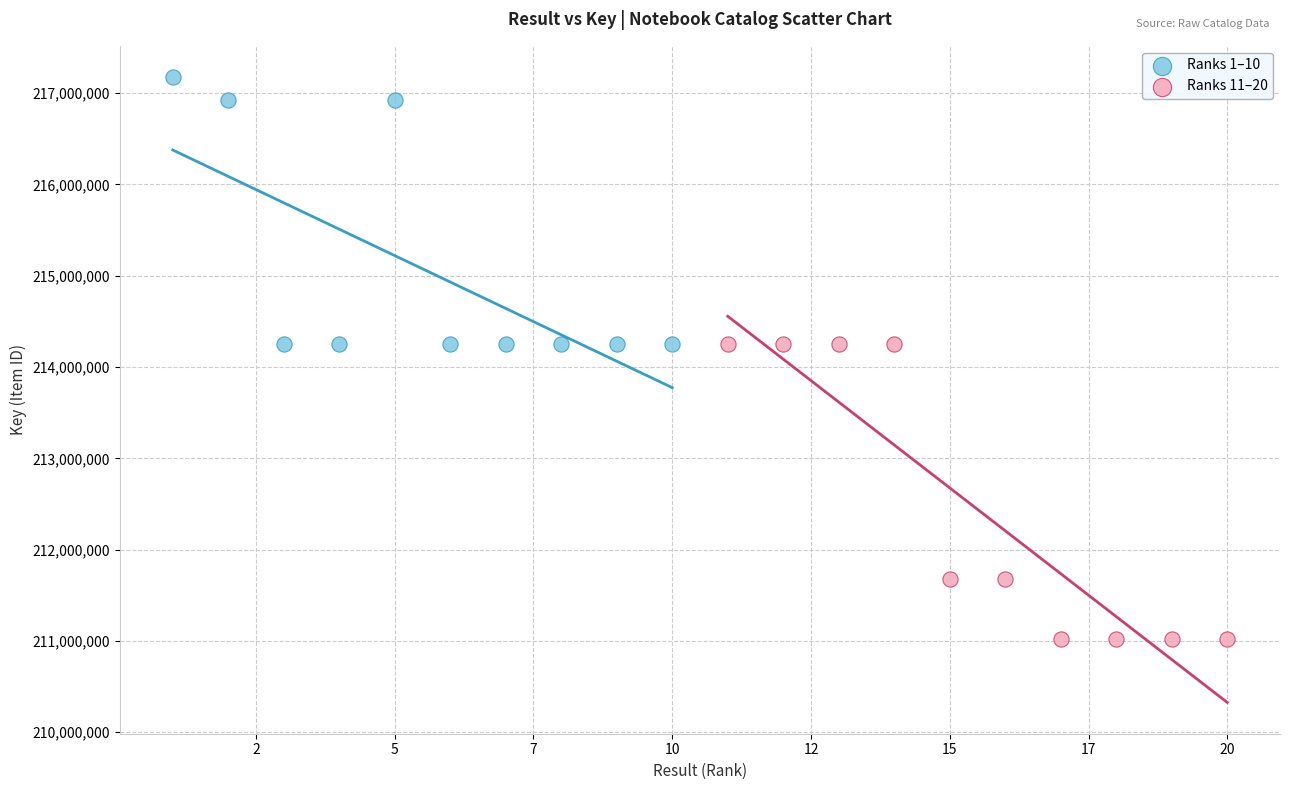

What are all the series names shown in the legend?

Ranks 1–10, Ranks 11–20